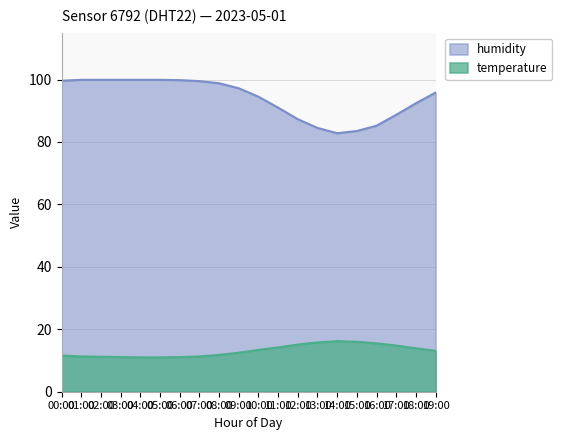

Reading right to left, transcribe all the data shown in this chart.

temperature: 19:00=13.1	18:00=13.9	17:00=14.8	16:00=15.5	15:00=16.0	14:00=16.2	13:00=15.8	12:00=15.1	11:00=14.2	10:00=13.4	09:00=12.5	08:00=11.8	07:00=11.3	06:00=11.1	05:00=11.0	04:00=11.0	03:00=11.1	02:00=11.2	01:00=11.3	00:00=11.6
humidity: 19:00=95.8	18:00=92.4	17:00=88.7	16:00=85.2	15:00=83.5	14:00=82.8	13:00=84.5	12:00=87.3	11:00=91.0	10:00=94.5	09:00=97.2	08:00=98.8	07:00=99.5	06:00=99.8	05:00=99.9	04:00=99.9	03:00=99.9	02:00=99.9	01:00=99.9	00:00=99.6